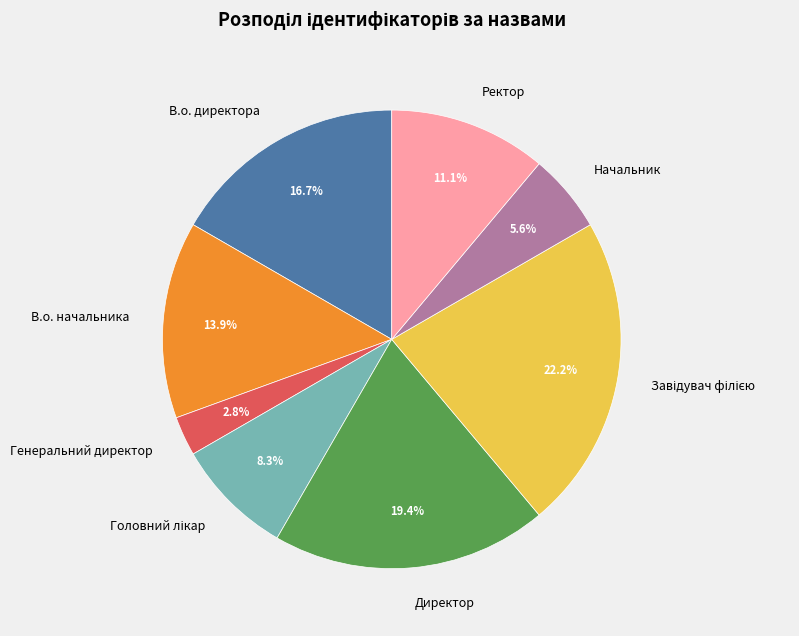

To the nearest percent, what percentage of the pie is Генеральний директор?

3%